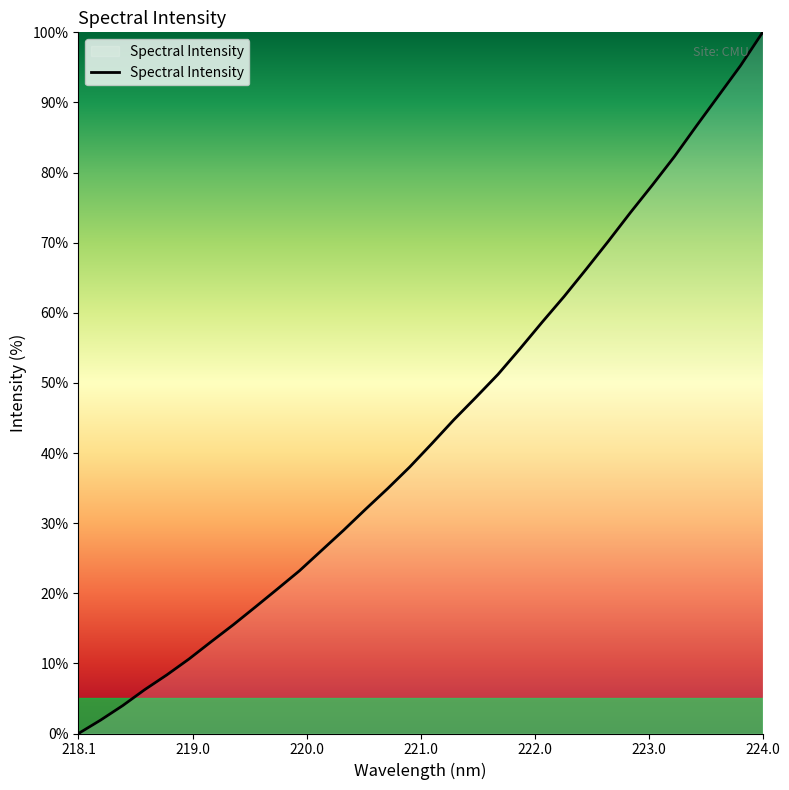

What is the difference between the maximum and minimum values?

100.0